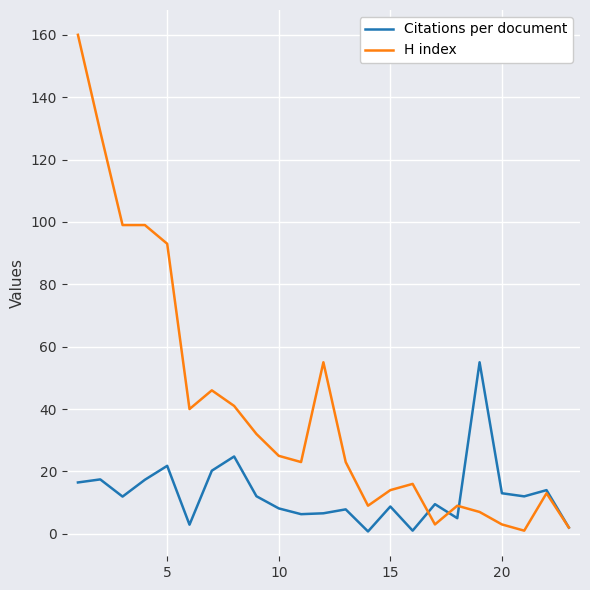

What is the sum of all Citations per document values?

294.8